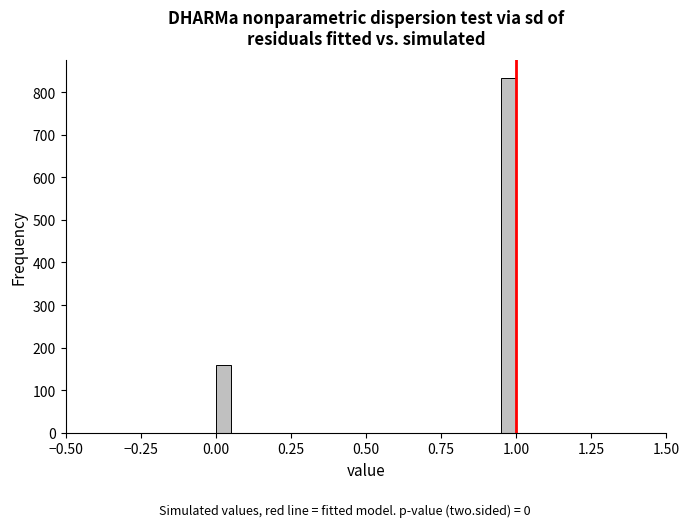

Around what value on the x-axis is the tallest bar? Give the approximate position of its centre, as read against the axis.

1.00